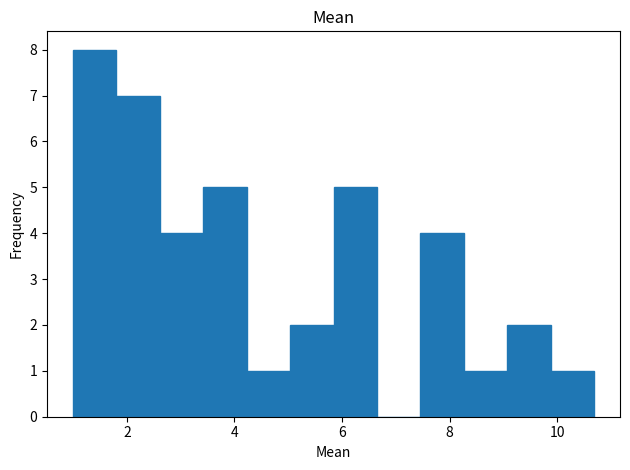

Reading left to right, list every bar in this chart as the range it spans on the x-axis followed by its height. Neither the bar edges nor the heights are printed on the chart, so give them approximately, as read against the axes.

1.0 to 1.8: 8
1.8 to 2.6: 7
2.6 to 3.4: 4
3.4 to 4.2: 5
4.2 to 5.0: 1
5.0 to 5.8: 2
5.8 to 6.6: 5
6.6 to 7.4: 0
7.4 to 8.2: 4
8.2 to 9.0: 1
9.0 to 9.8: 2
9.8 to 10.6: 1